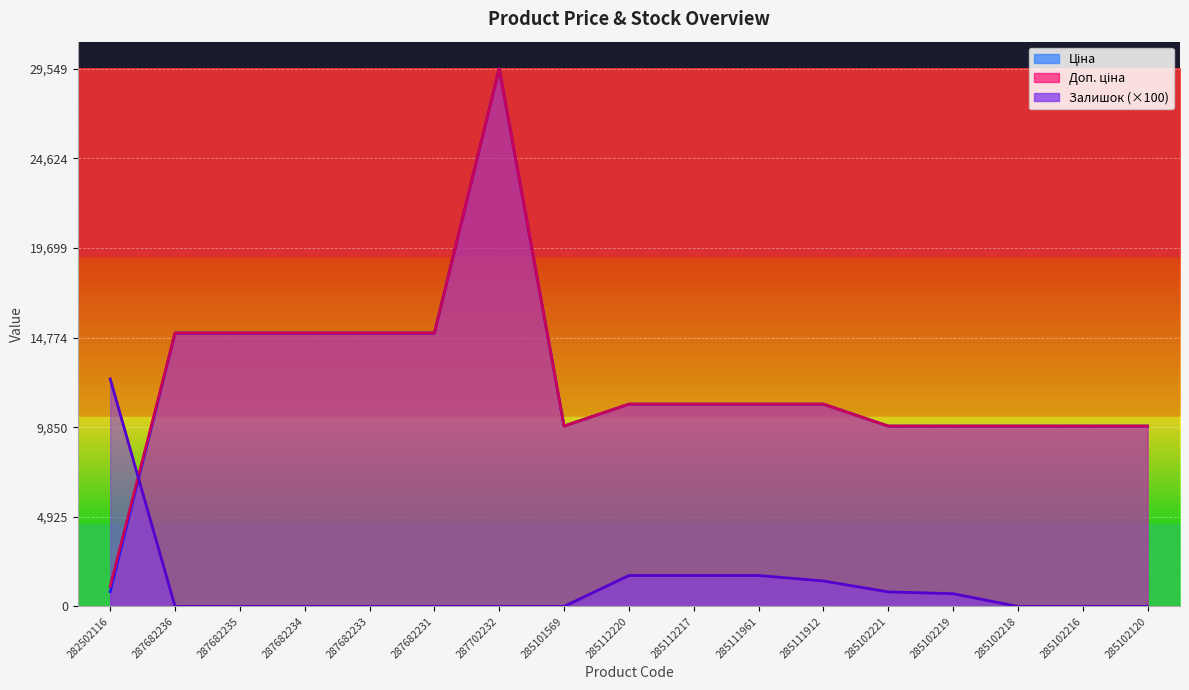

The value of Залишок at 285102219 is 477.1. True or false?

False